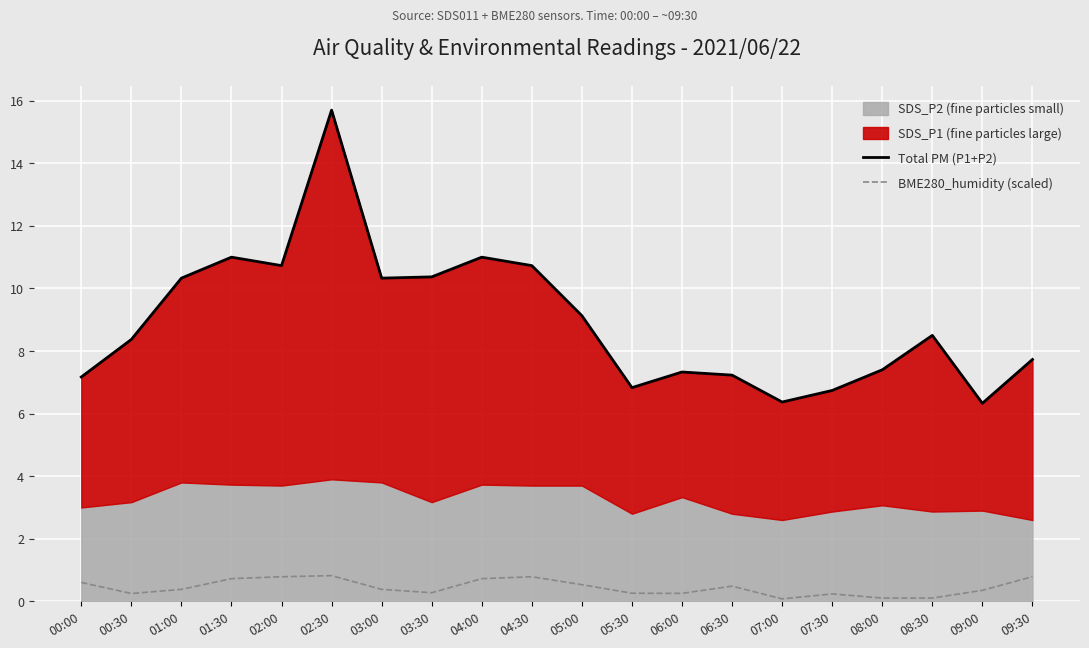

At which category does the chart reach its minimum across all series?

07:00